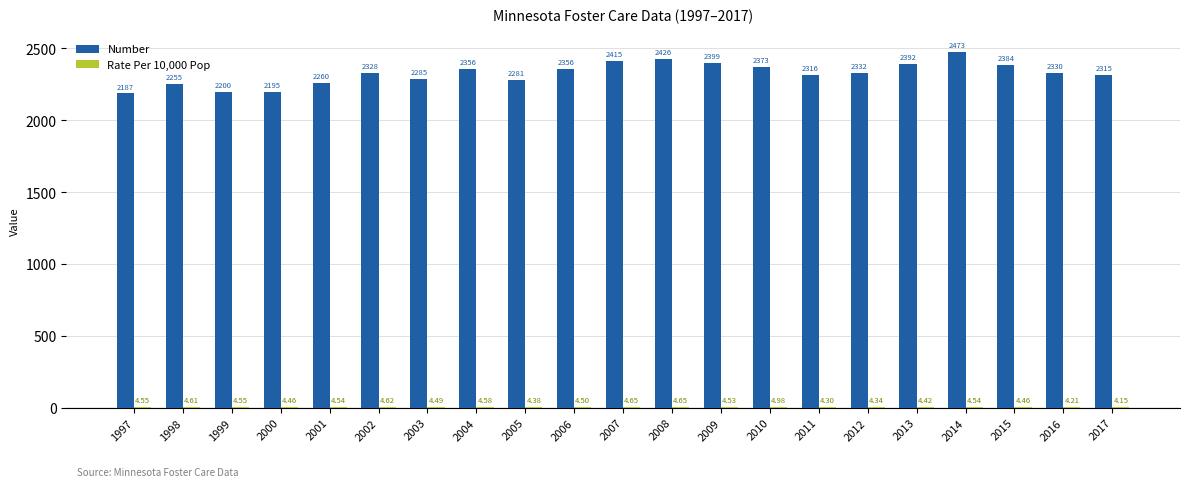

Which series changed the most between 2006 and 2009?

Number